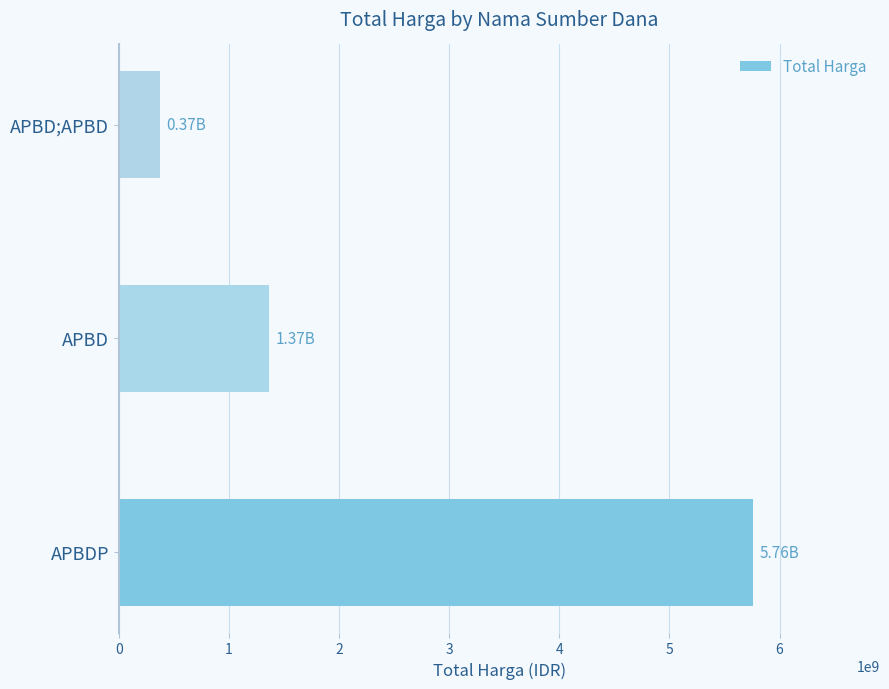

Which category has the lowest value across all series?

APBD;APBD